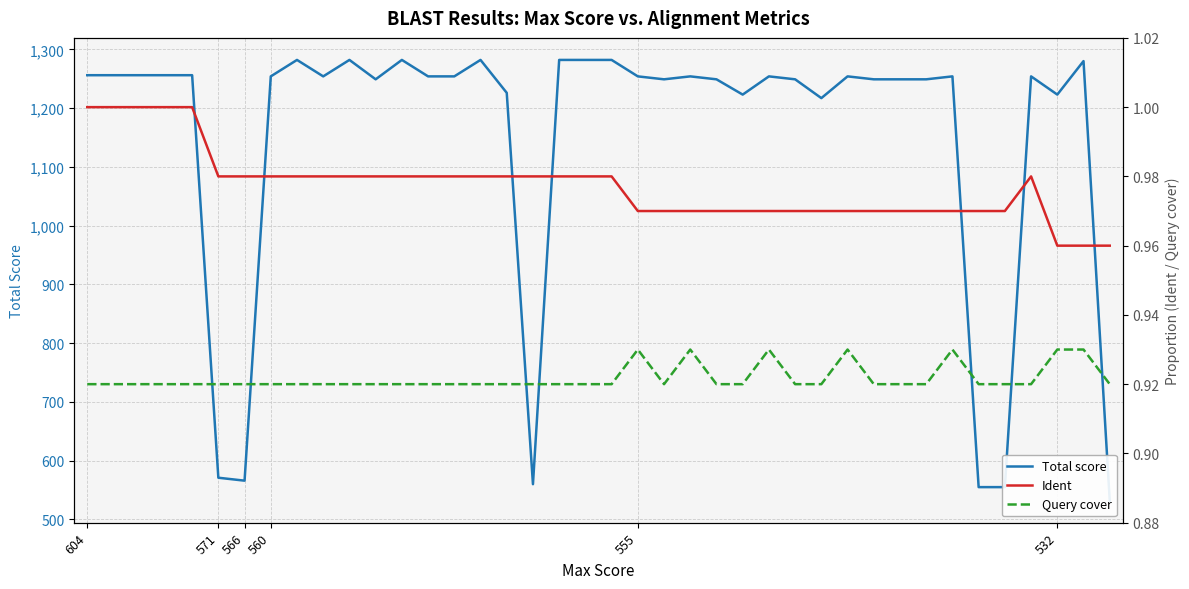

What are all the series names shown in the legend?

Total score, Ident, Query cover